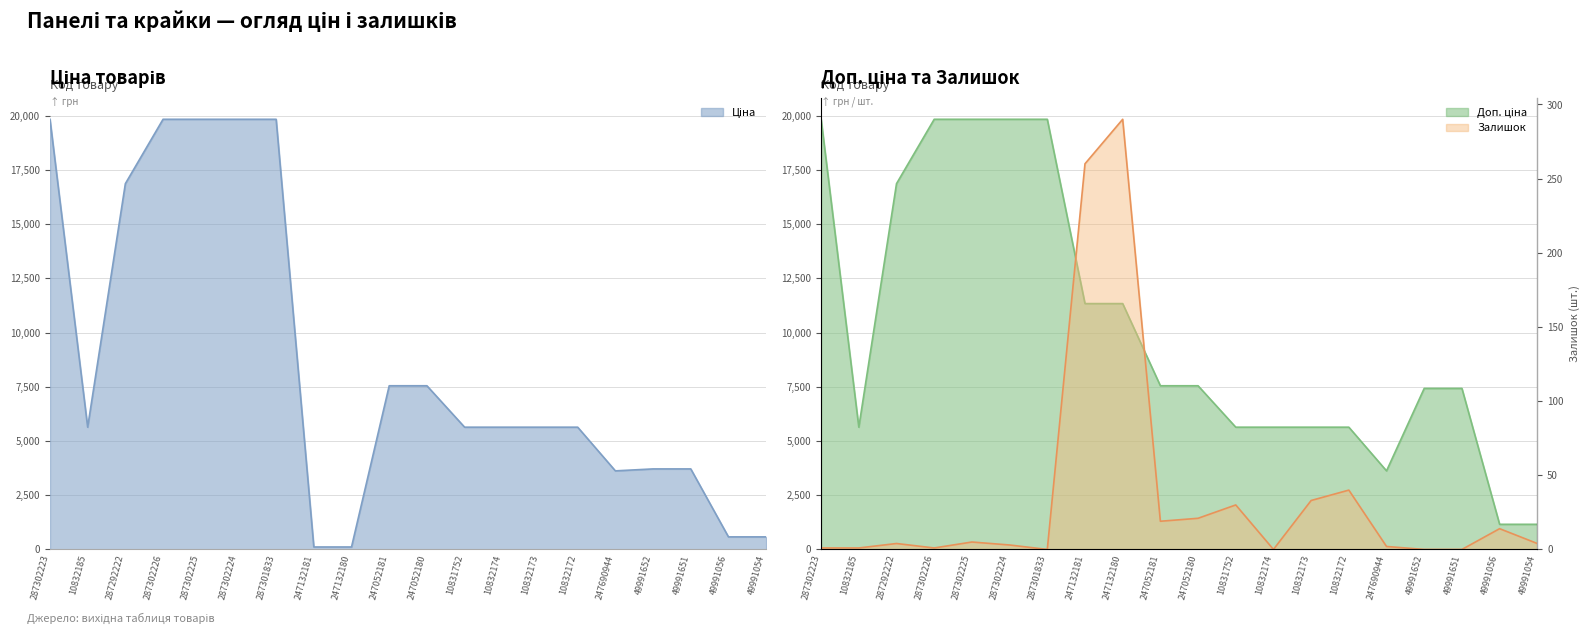

The value of Залишок at 10832174 is 0.0. True or false?

True